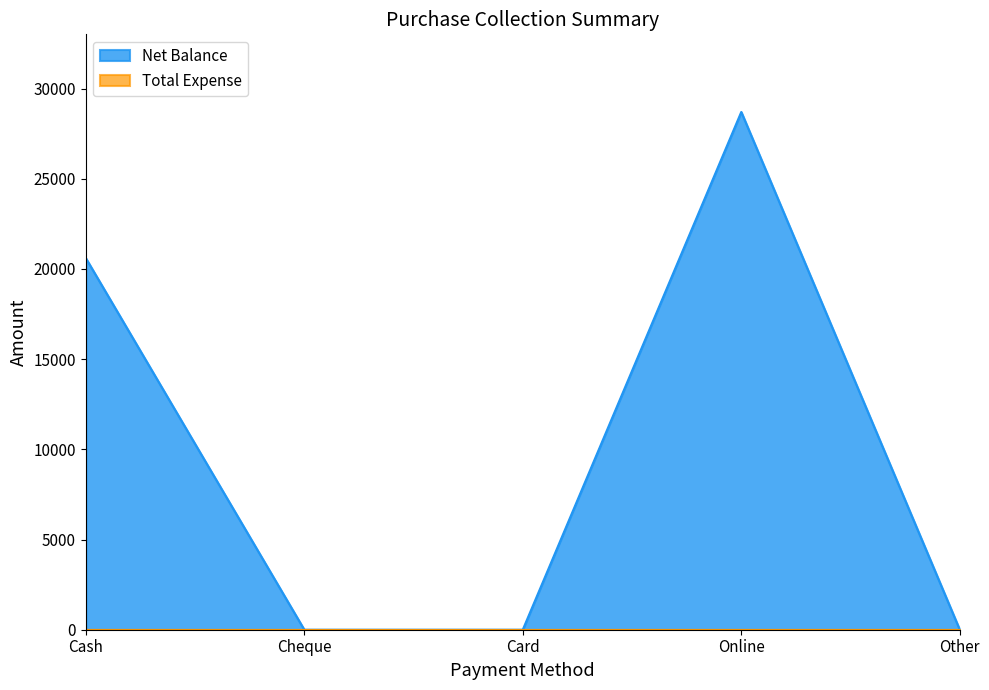

What is the difference between the values at Cheque and Online?

28700